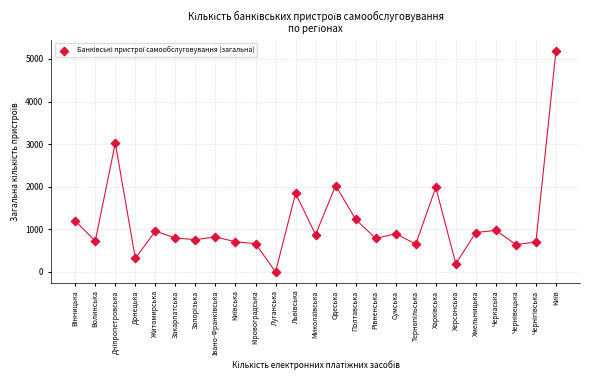

What Y value in the scatter plot is closest to 2594?

3027